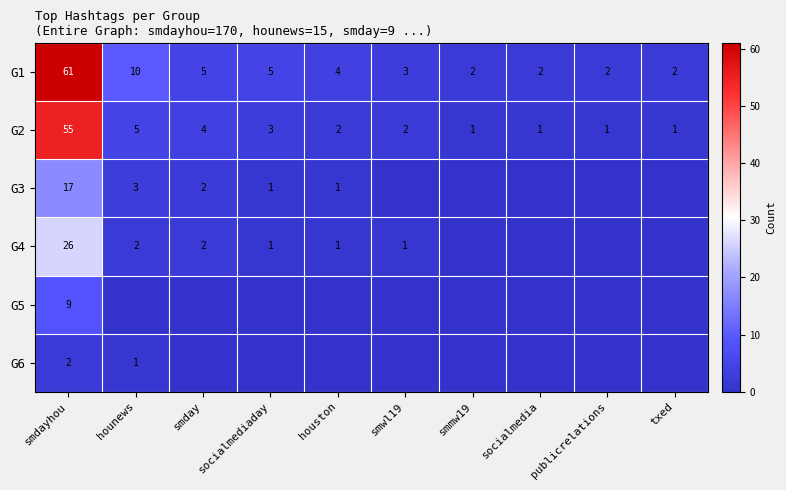

True or false: G4 has a value of 1 at socialmediaday.

True